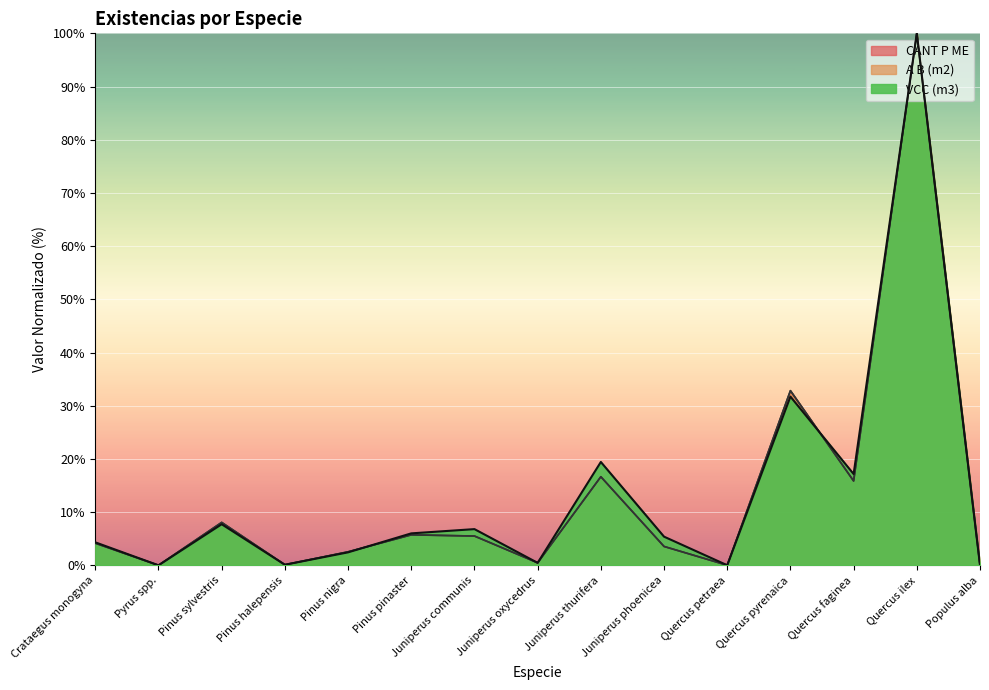

What is the difference between the highest and lowest values at Pinus sylvestris?

0.3